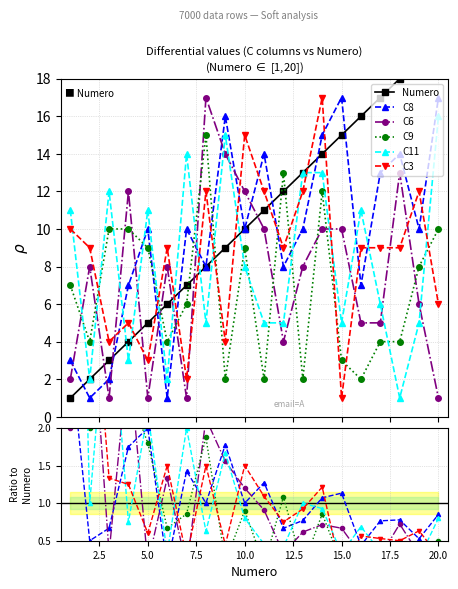

Count the number of categories in the chart.

20